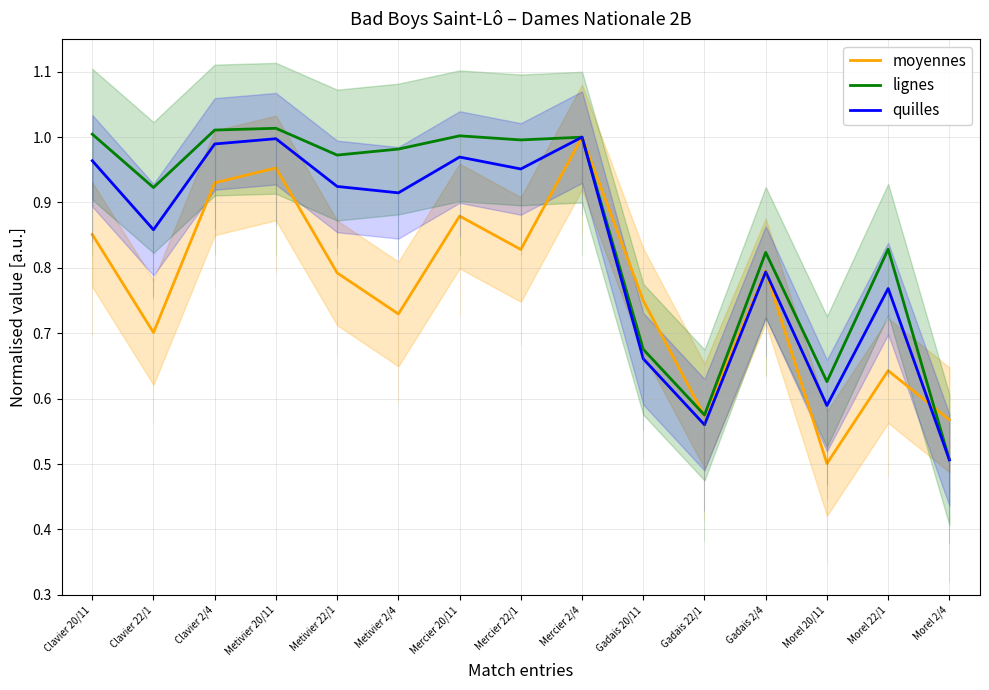

At how many categories does at least one series exceed 0?

15